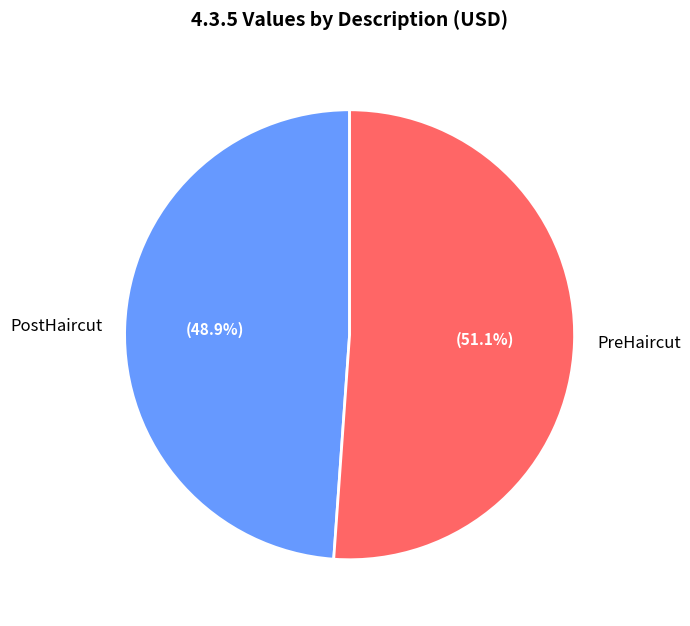

Which slice is the largest?

PreHaircut